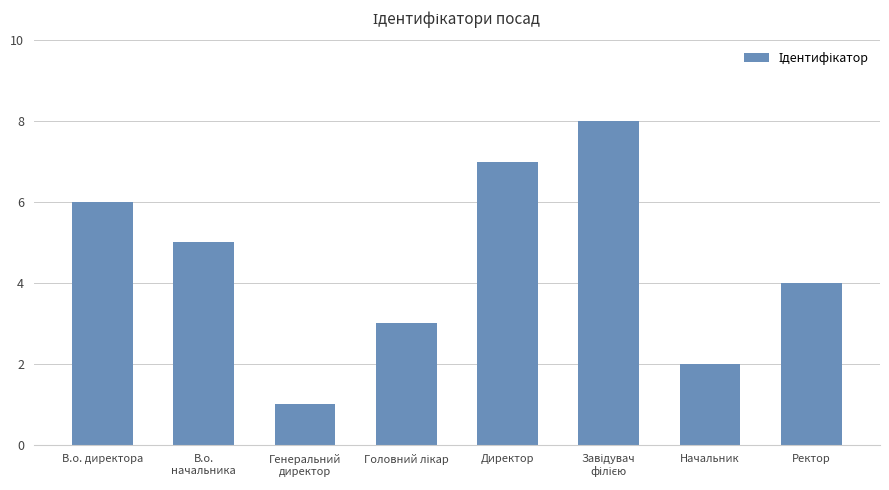

What position from the right is Директор?

4